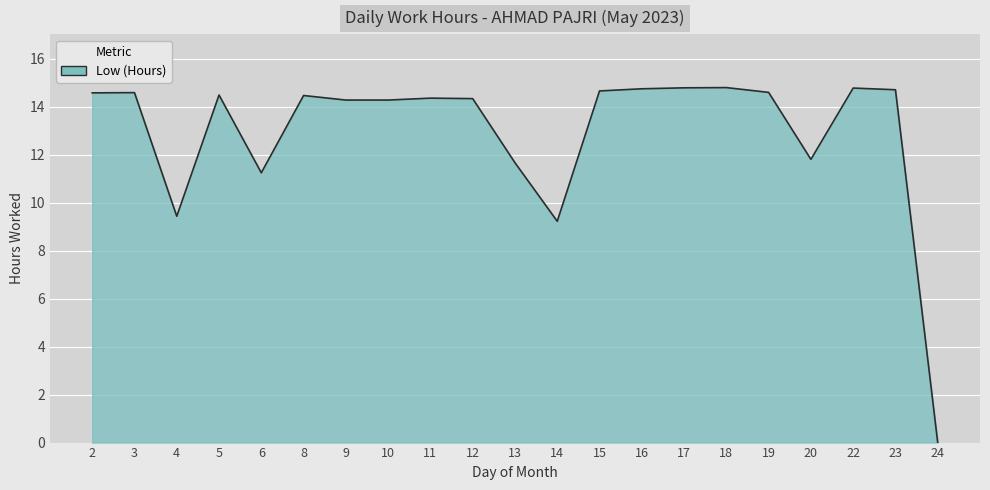

What is the greatest value displayed?

14.8